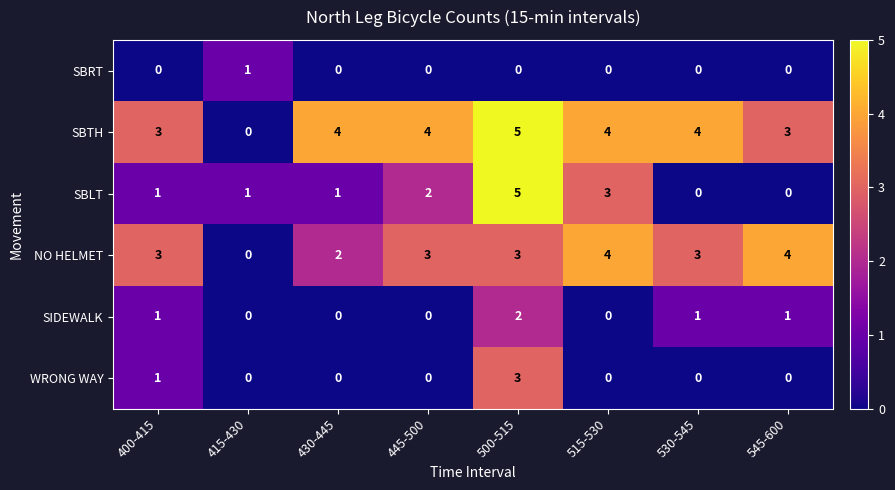

The SBLT series shows 0 at 545-600. True or false?

True